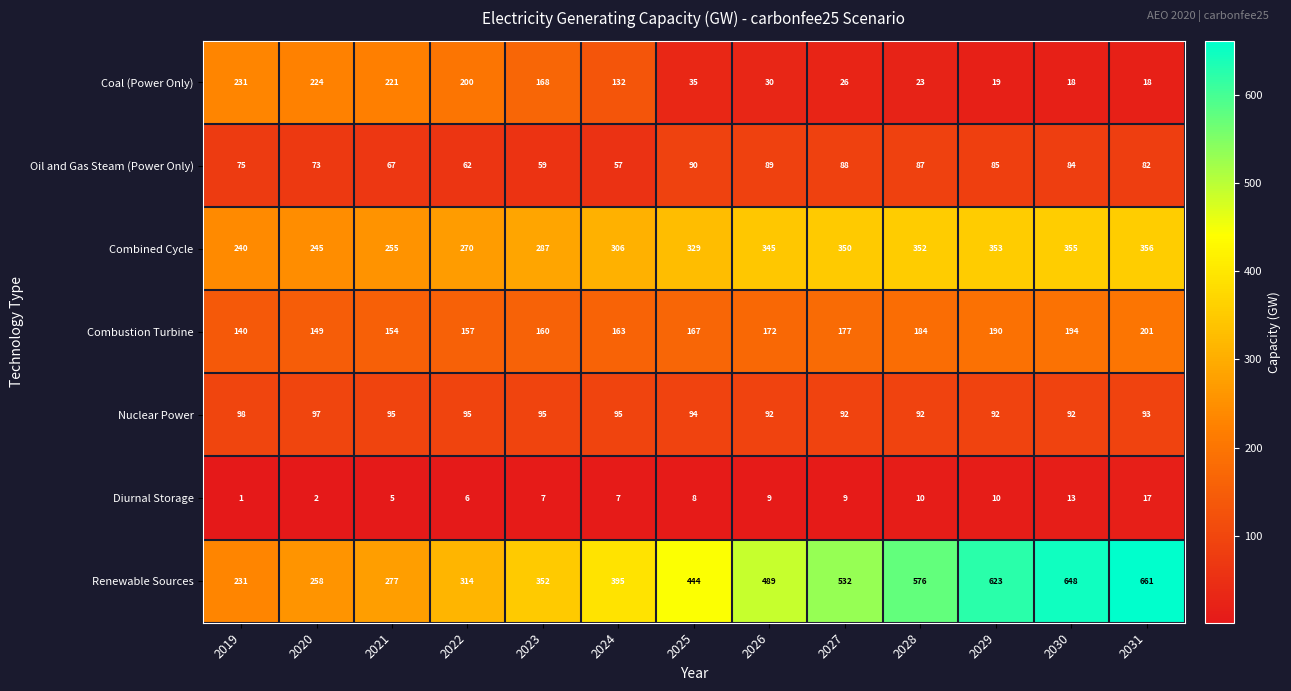

How many categories are shown in the chart?

13